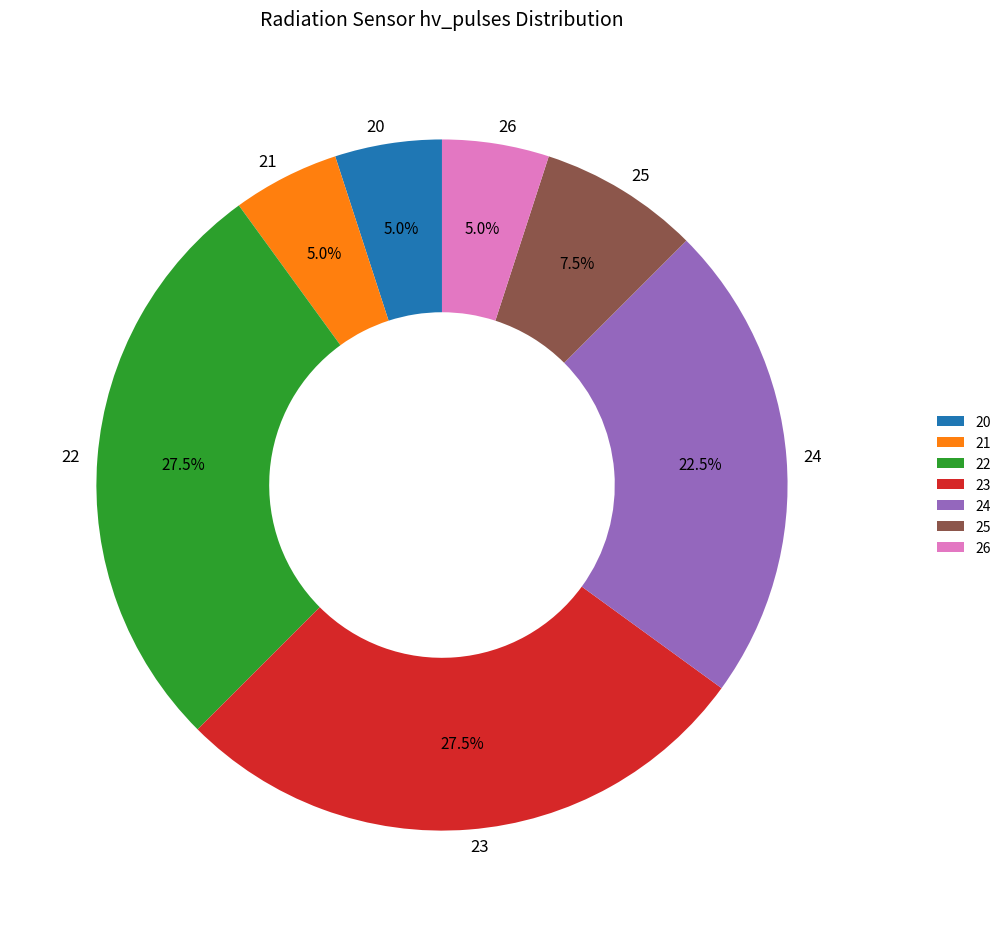

Is the sum of 20 and 21 greater than half?

No